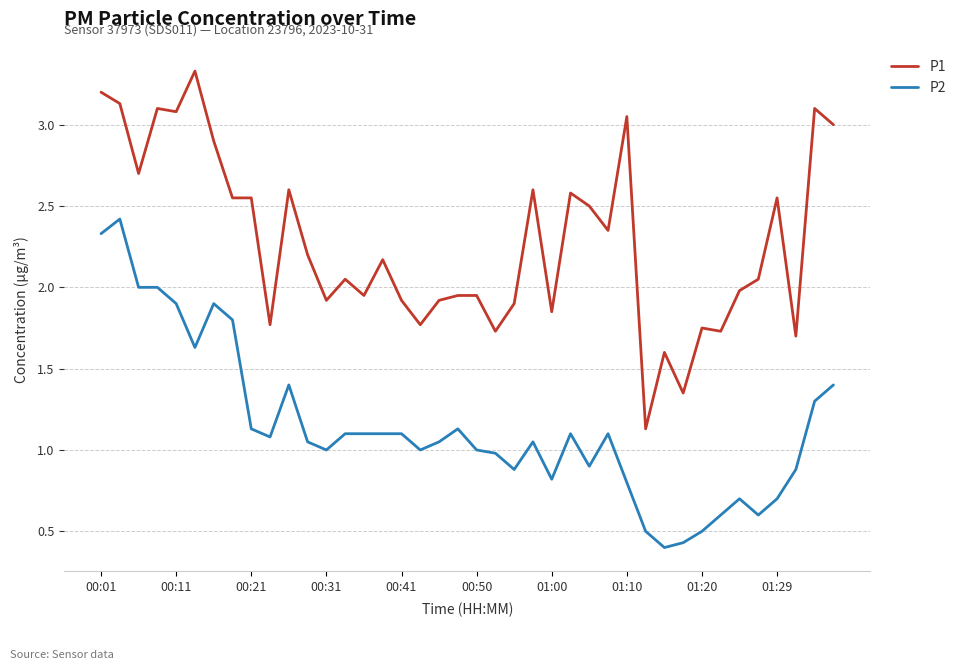

Which series has the largest total across all categories?

P1